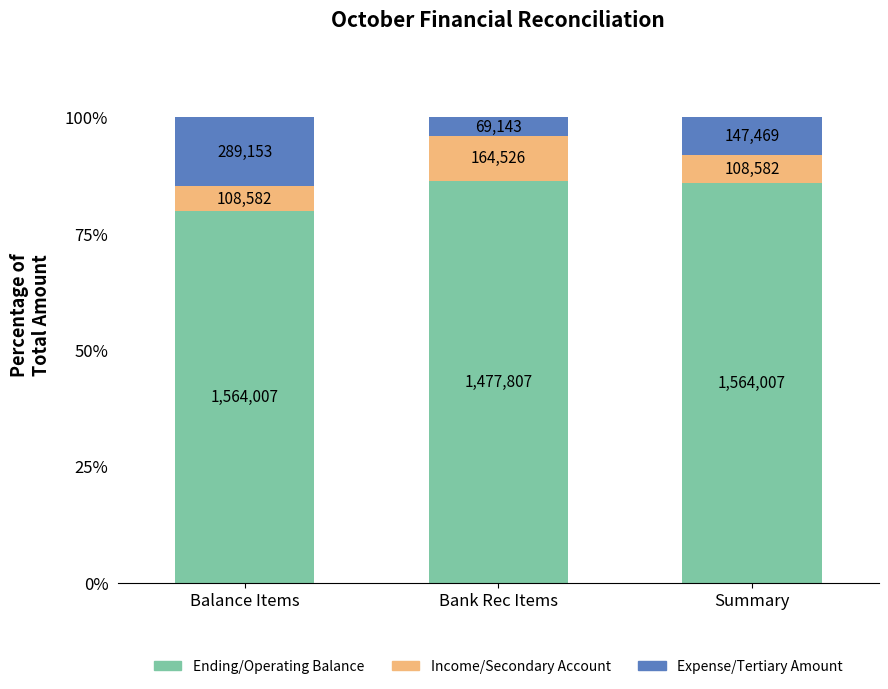

Does the chart contain any negative values?

No